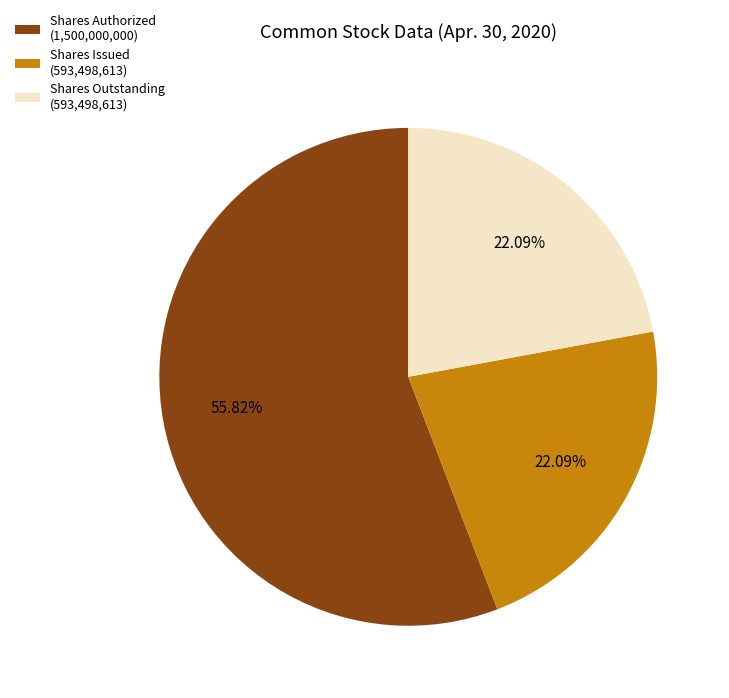

Do Shares Issued (593,498,613) and Shares Authorized (1,500,000,000) together represent more than half of the pie?

Yes